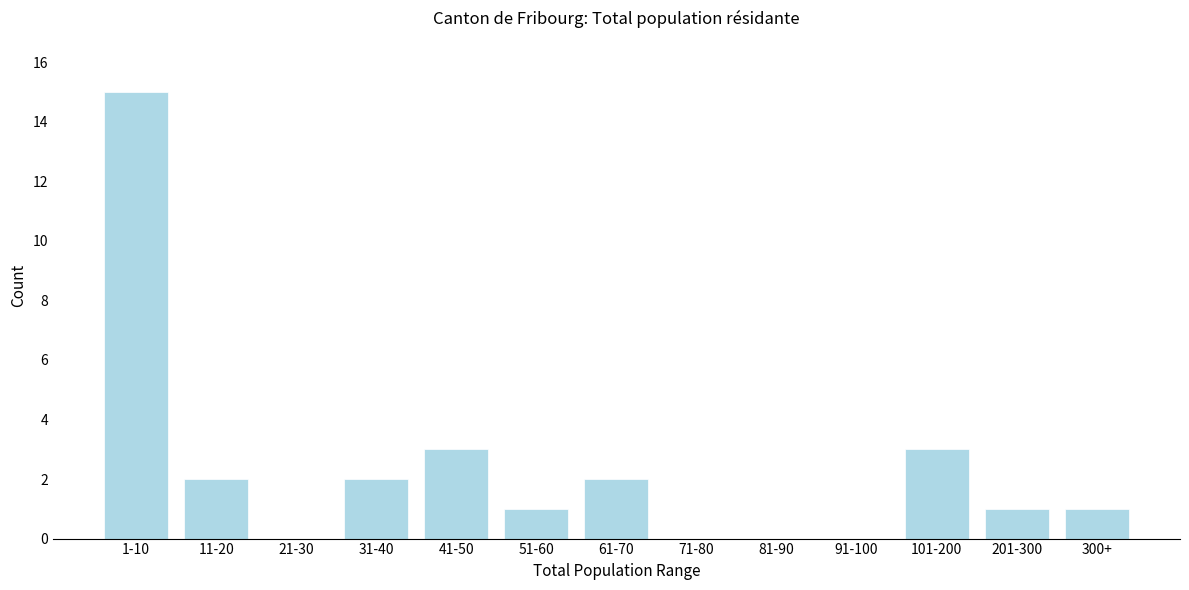

Is it true that the value at 51-60 is 0?

False